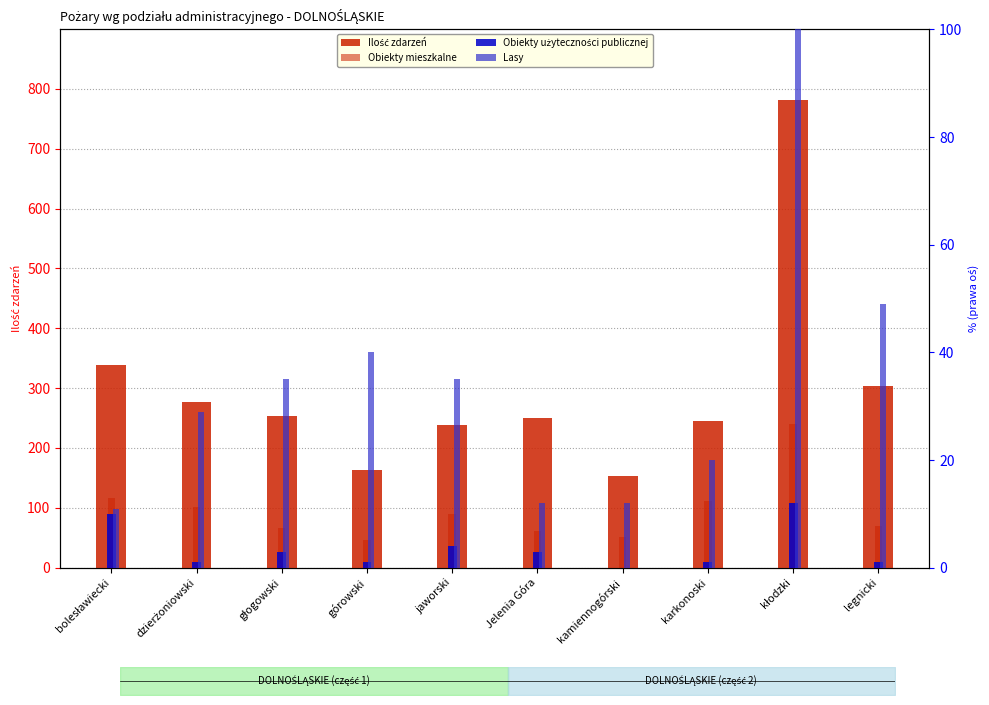

What is the sum of all Obiekty mieszkalne values?

954